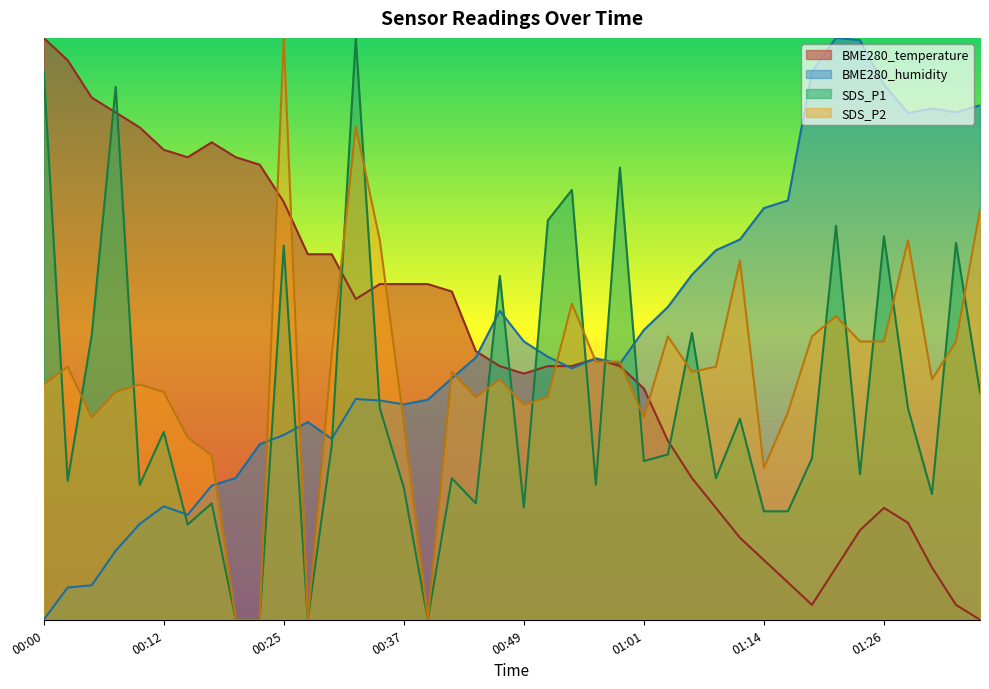

Which series has the largest total across all categories?

BME280_humidity